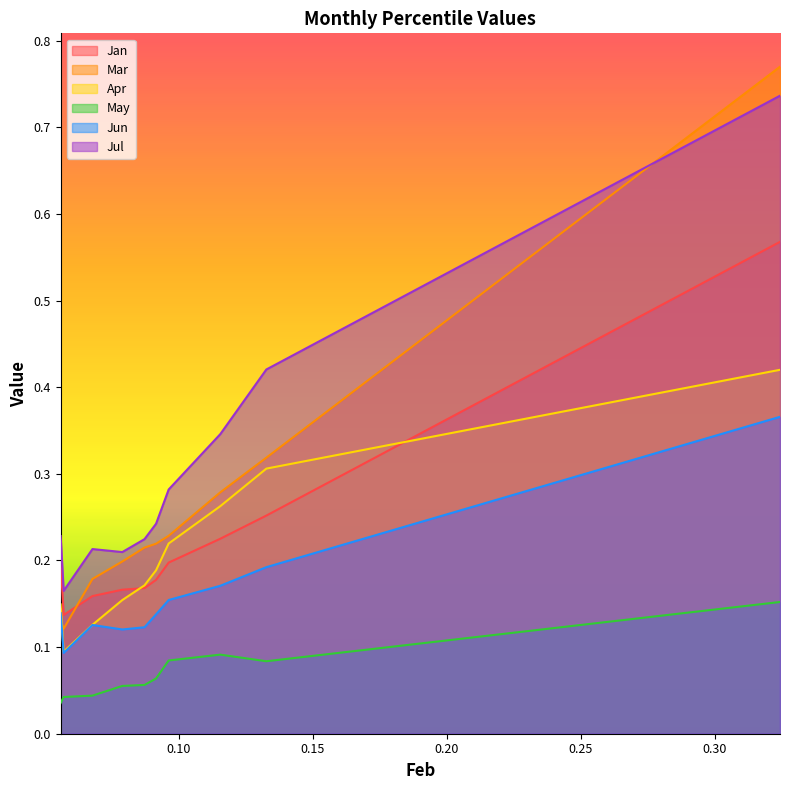

How many lines are shown in the chart?

6